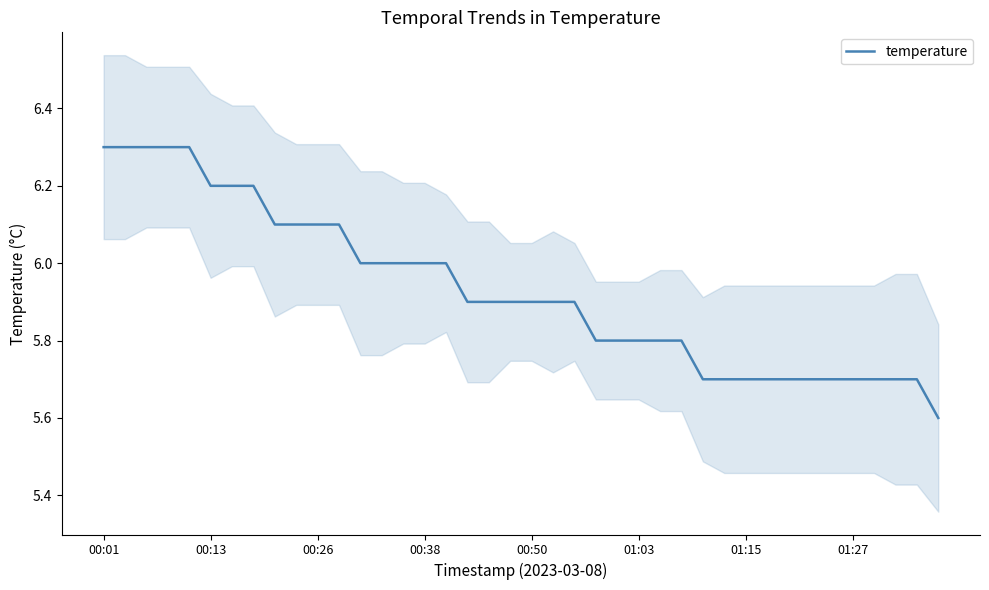

Is it true that the value at 18 is 5.9?

True